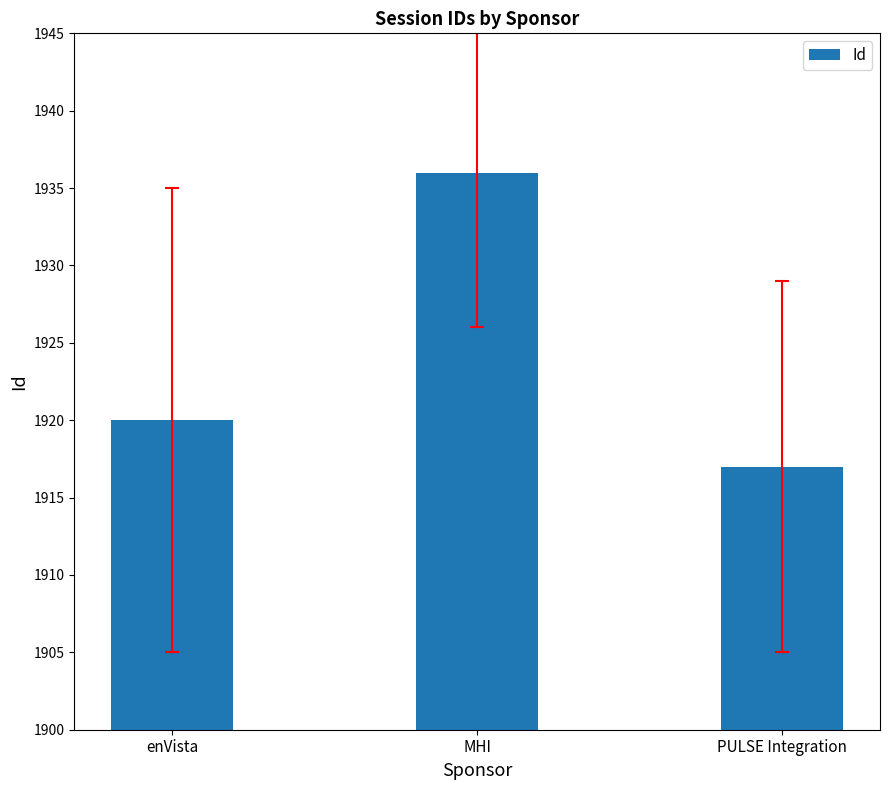

Count the number of data series in this chart.

1